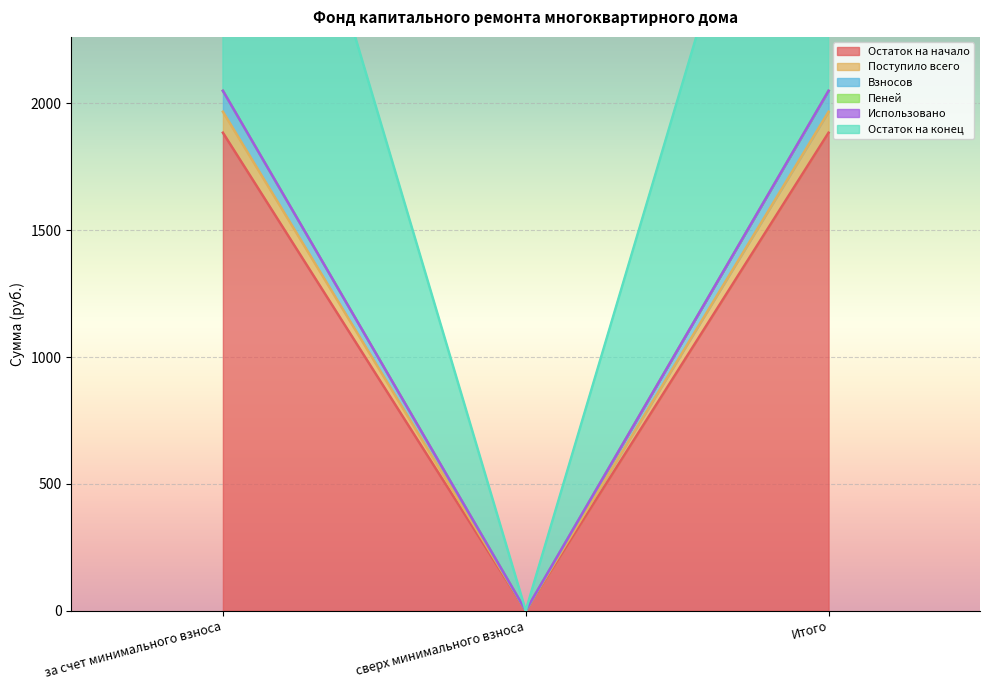

Which series has the largest range (max minus min)?

Остаток на конец